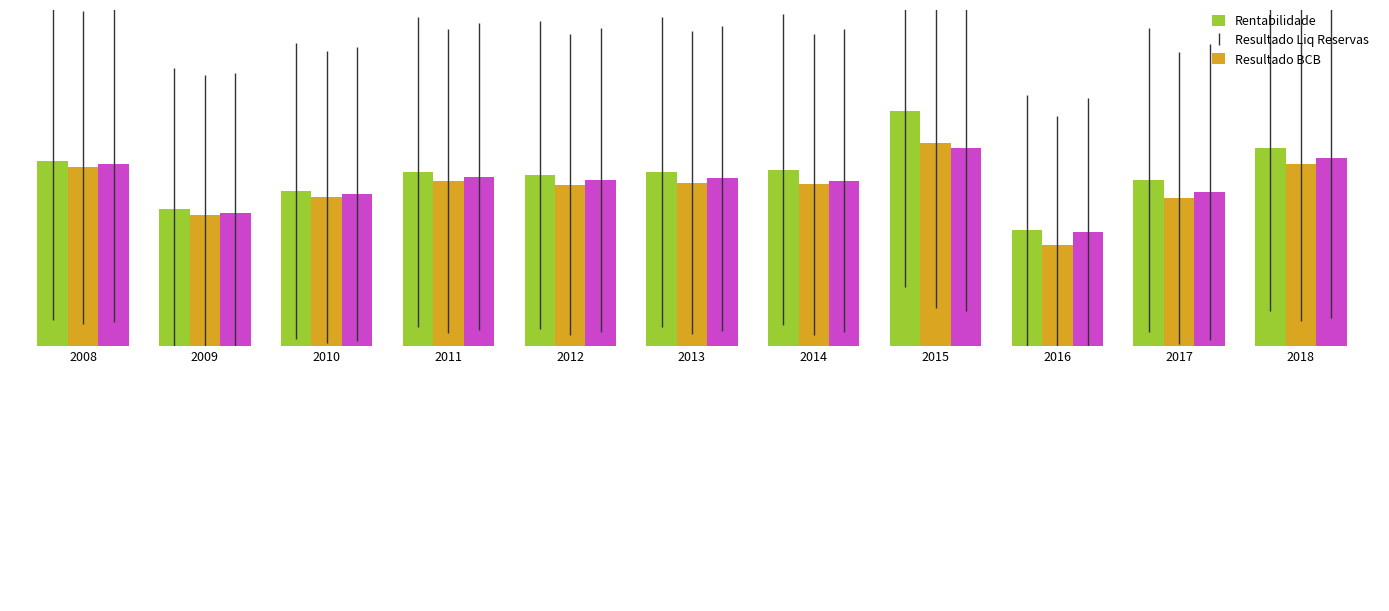

True or false: Resultado Liq Reservas has a value of 62.2 at 2010.

True